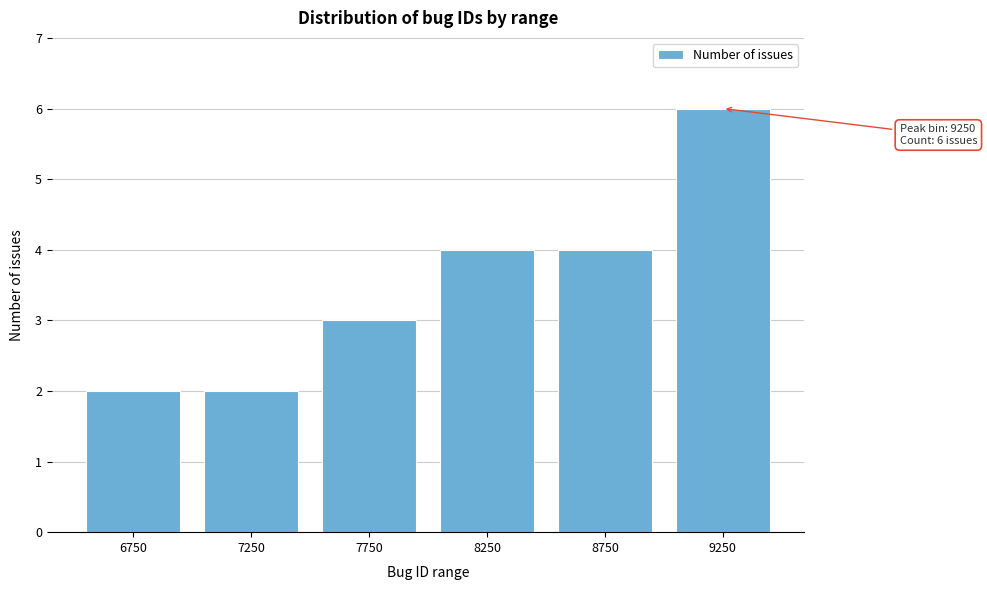

Reading left to right, list all the values displayed in this chart.

2	2	3	4	4	6